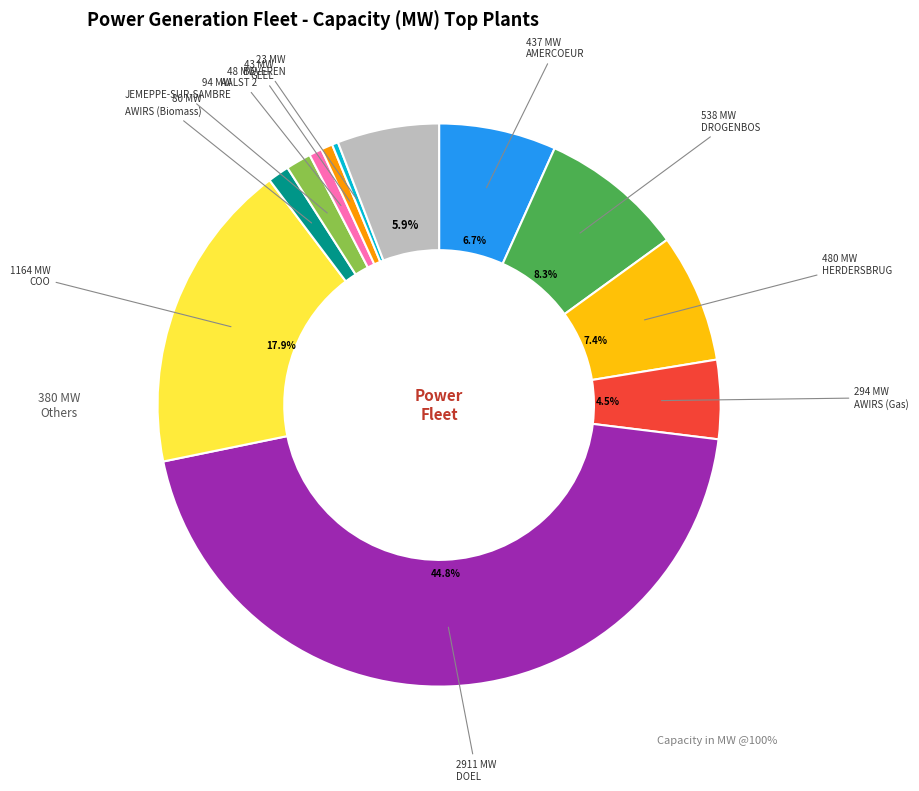

Is there any slice that represents more than half of the pie?

No